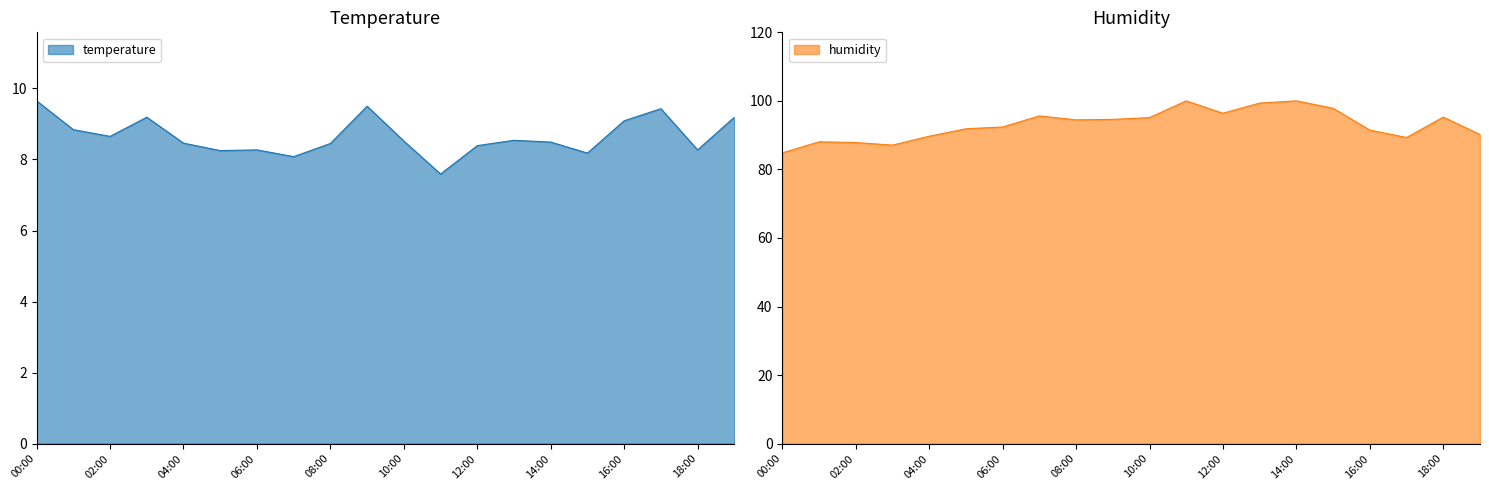

Where does the humidity series first go above 94?

07:00